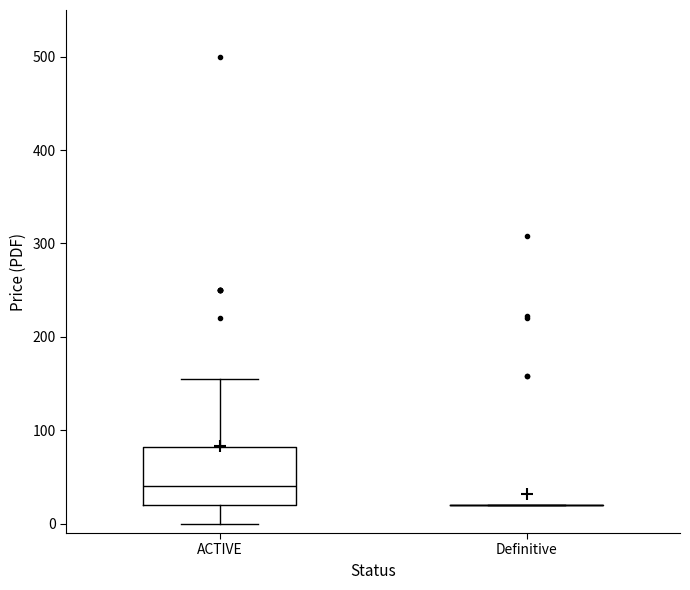

Where does the lower whisker of the box for ACTIVE end on the y-axis? The values are not printed on the chart, so give them approximately, as read against the axis.

0